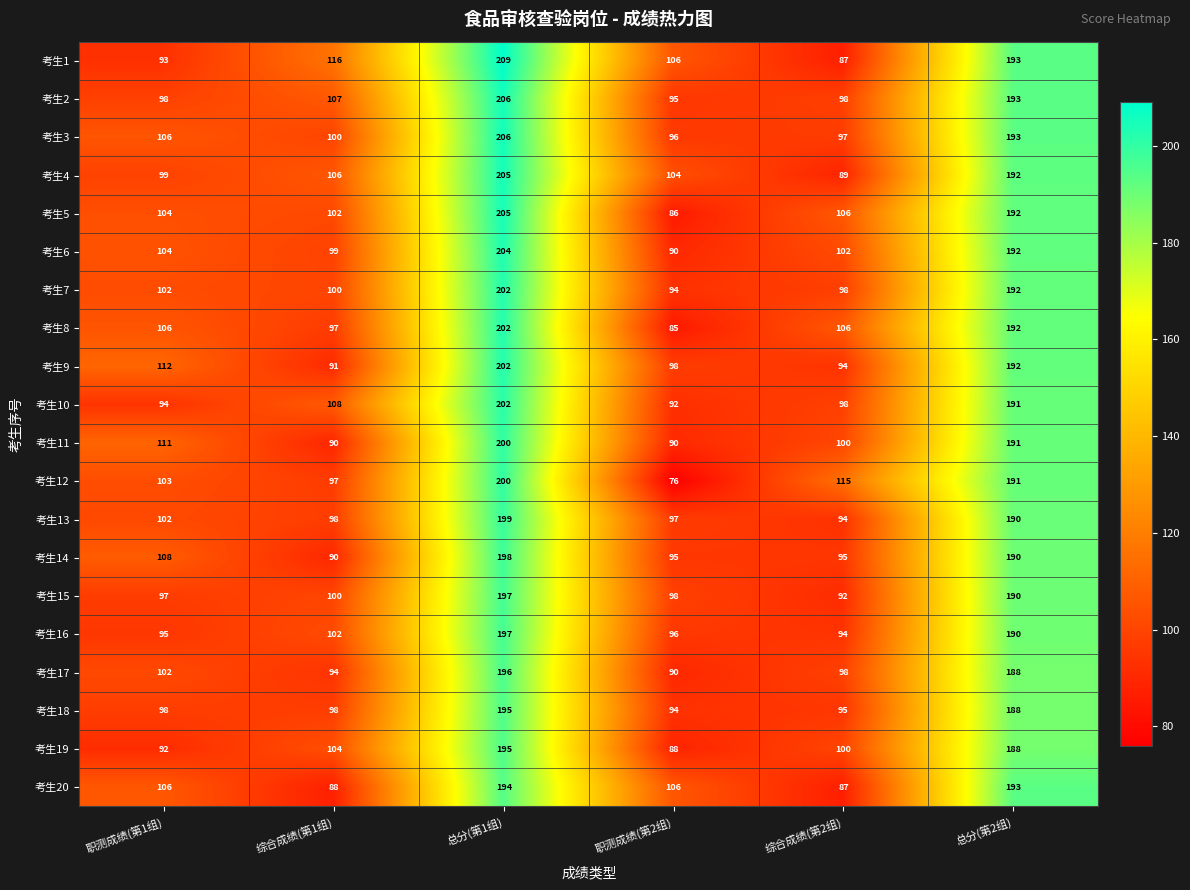

List the labels in order of 考生17 value, largest first.

总分(第1组), 总分(第2组), 职测成绩(第1组), 综合成绩(第2组), 综合成绩(第1组), 职测成绩(第2组)